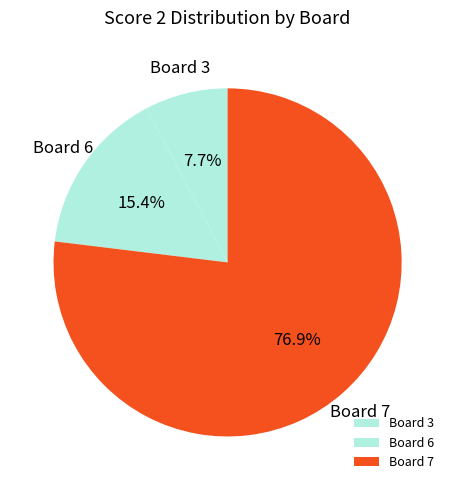

Count the number of slices in the pie.

3